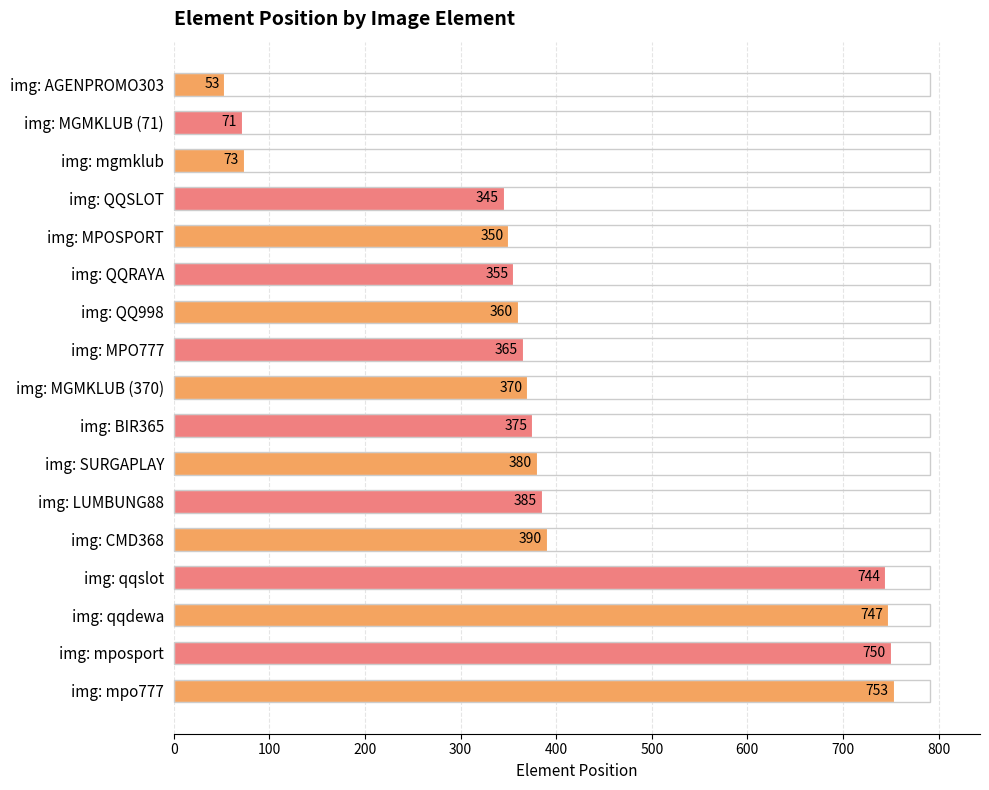

What position from the bottom is img: qqslot?

4